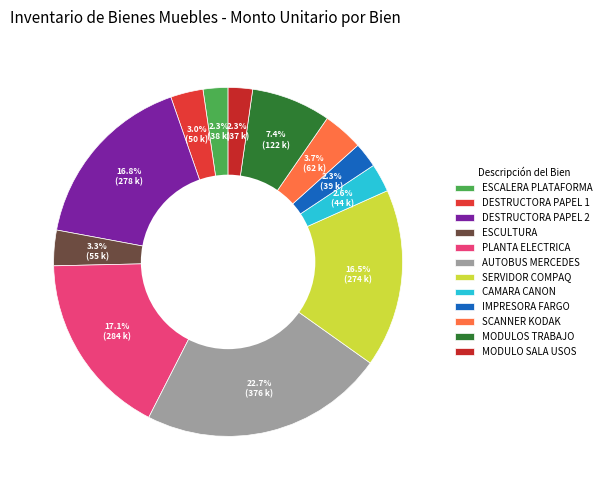

To the nearest percent, what portion does PLANTA ELECTRICA represent?

17%